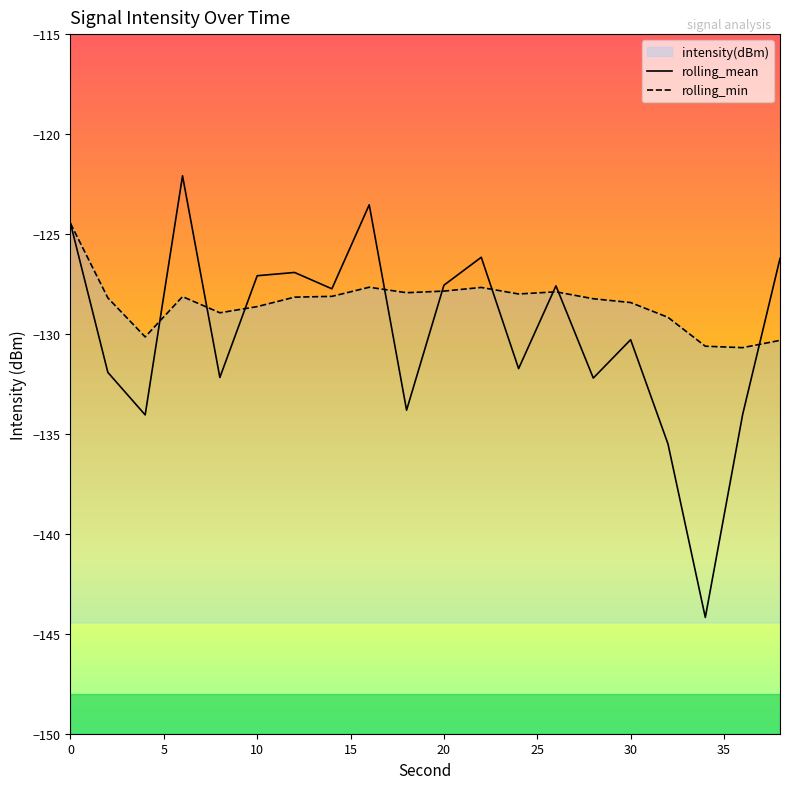

What is the smallest value displayed?

-144.2